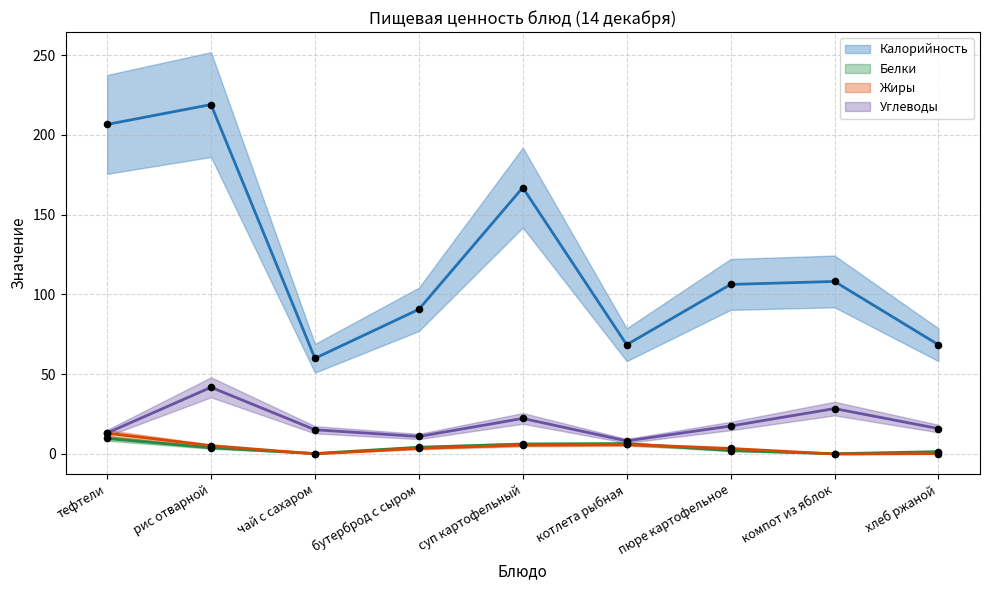

Which series has the largest total across all categories?

Калорийность